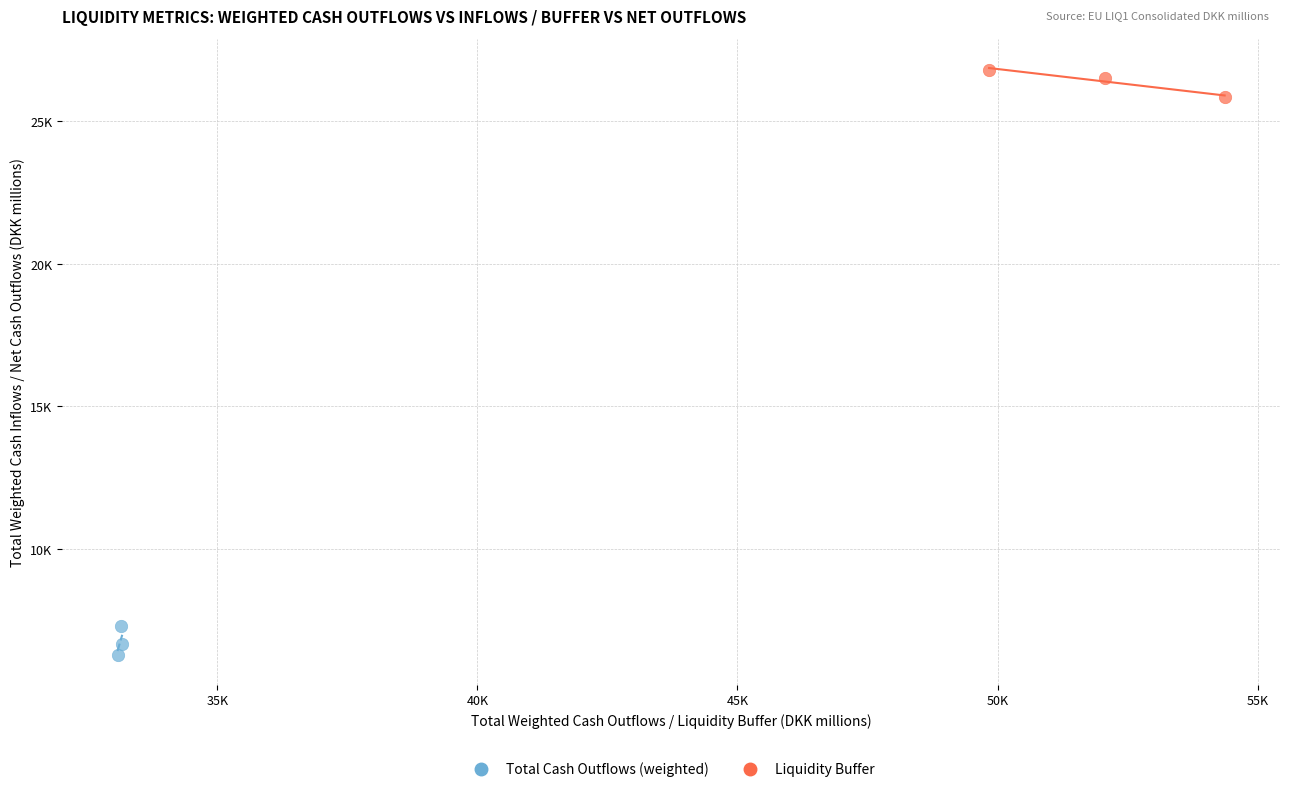

What are all the series names shown in the legend?

Total Cash Outflows (weighted), Liquidity Buffer